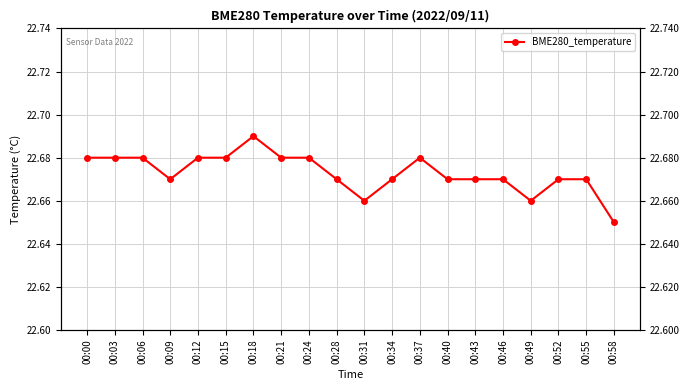

Read the value at 00:12.

22.7